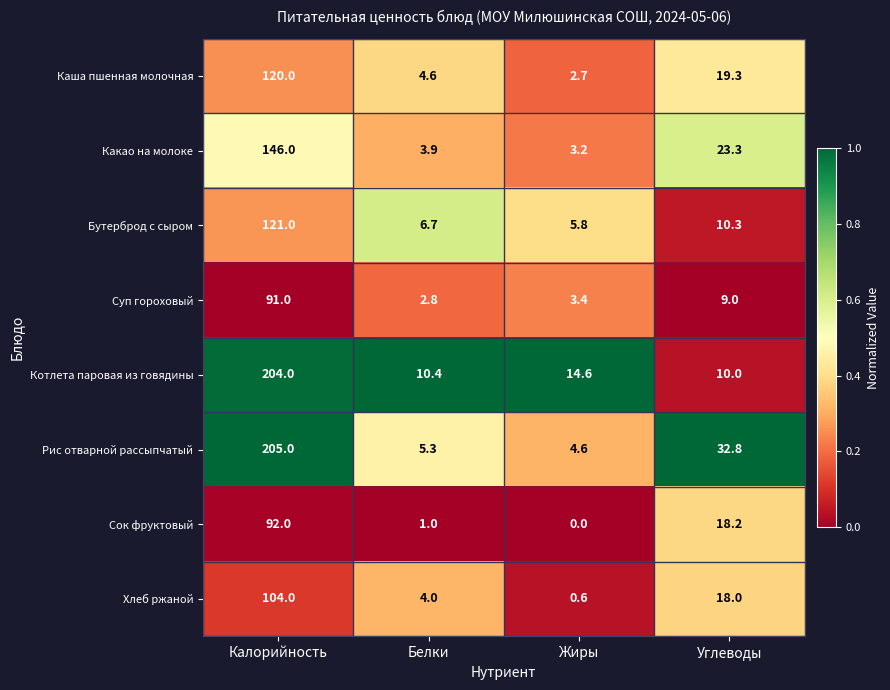

Count the number of data series in this chart.

8